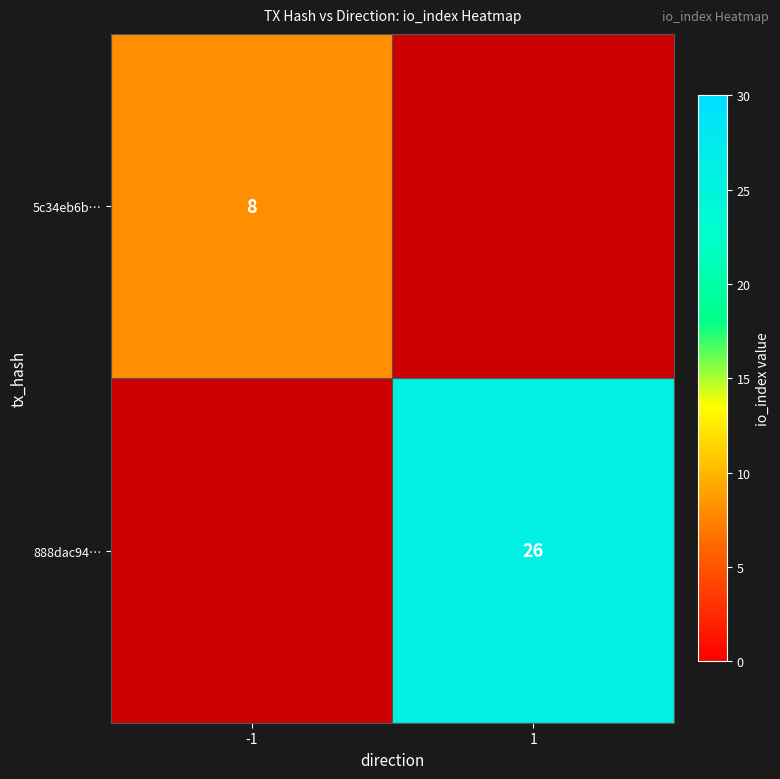

What is the maximum value shown in the chart?

26.0